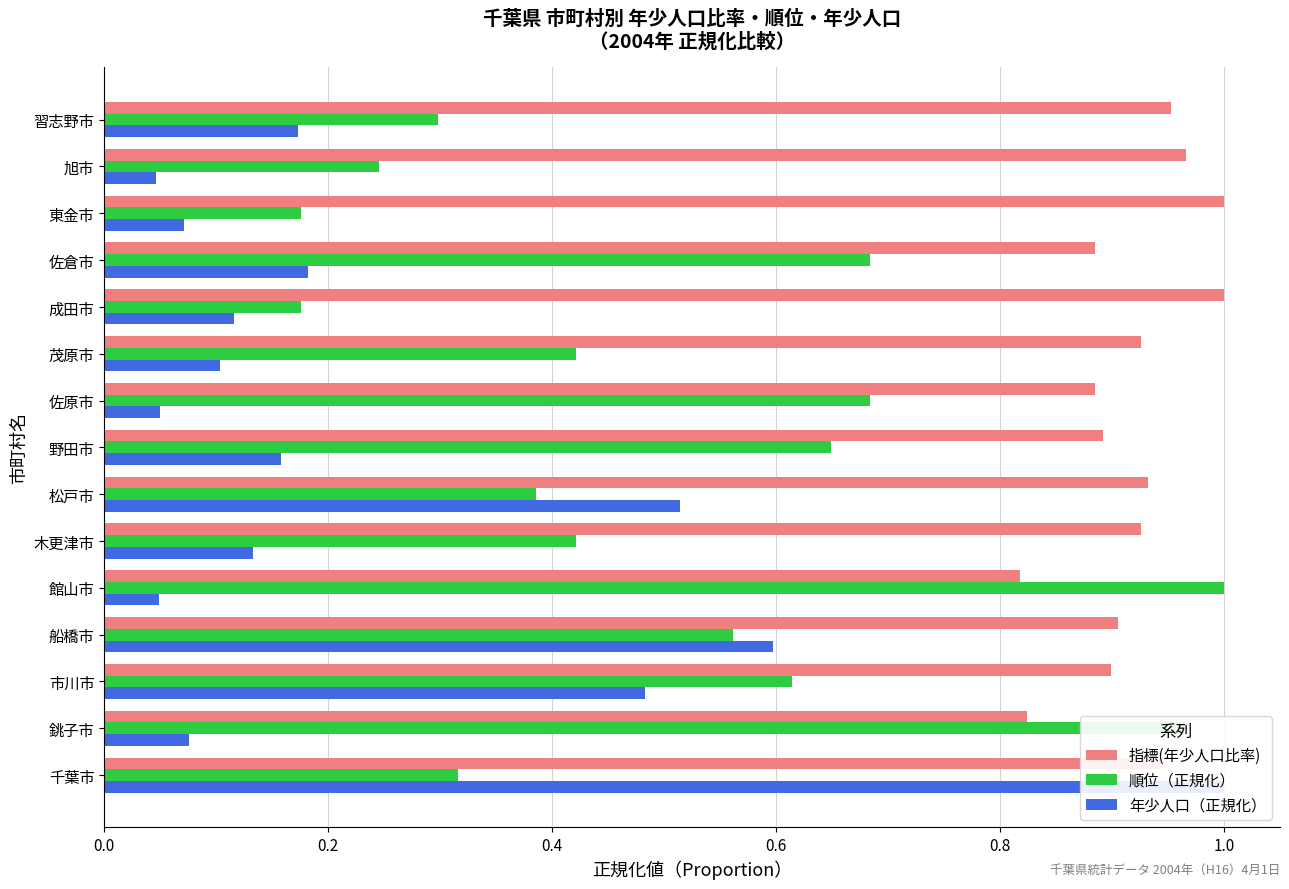

How many categories are shown in the chart?

15